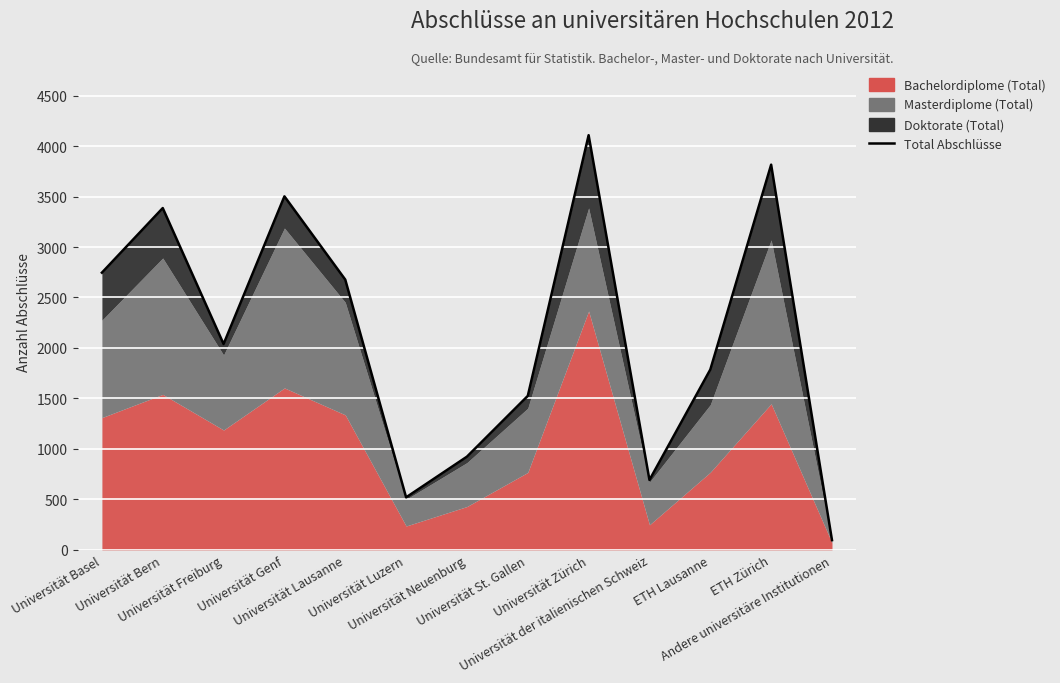

True or false: the data shows 2746 at Universität Basel.

True